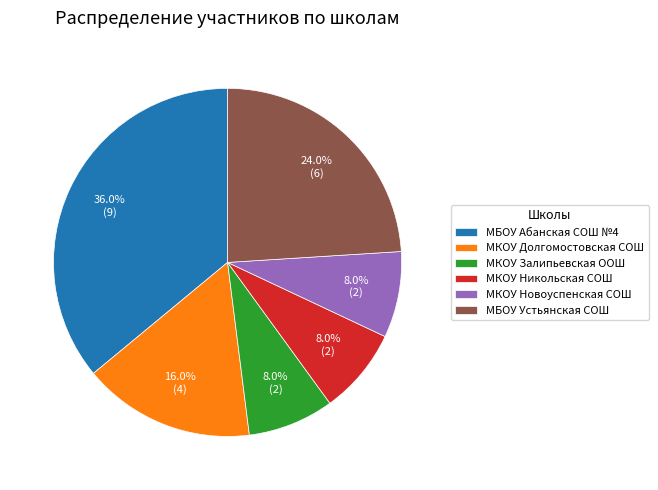

Is it true that МКОУ Никольская СОШ is 8% of the pie?

True